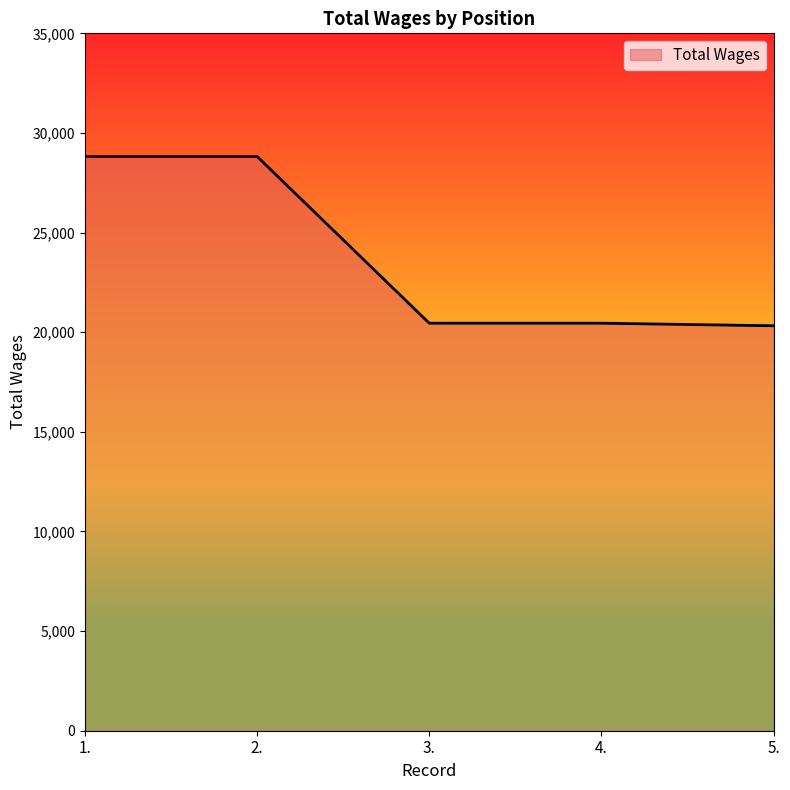

Which has a higher value, 2. or 5.?

2.